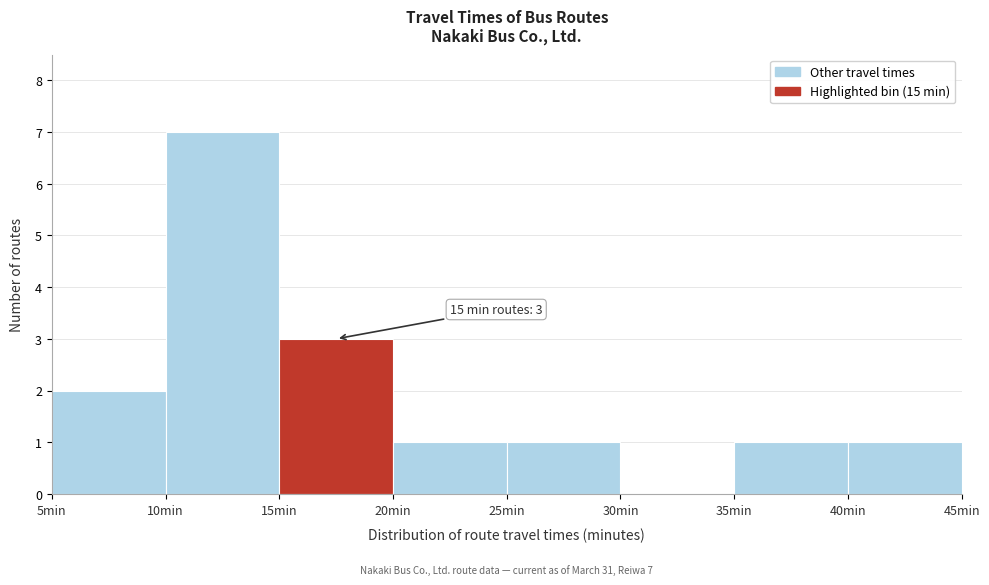

Which range on the x-axis has the tallest bar?

10 to 15